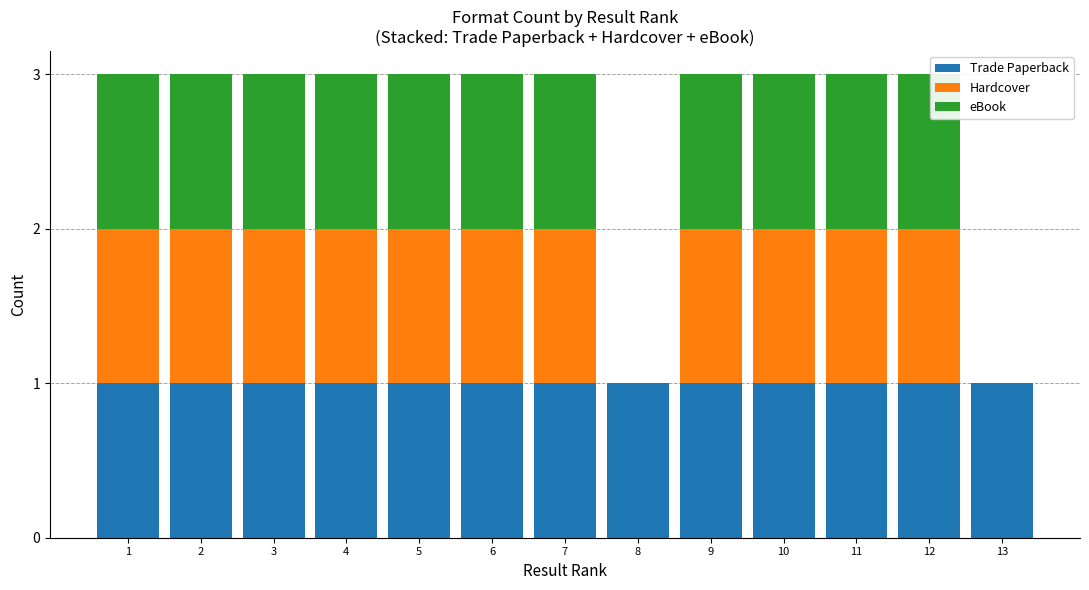

What is the sum of all Trade Paperback values?

13